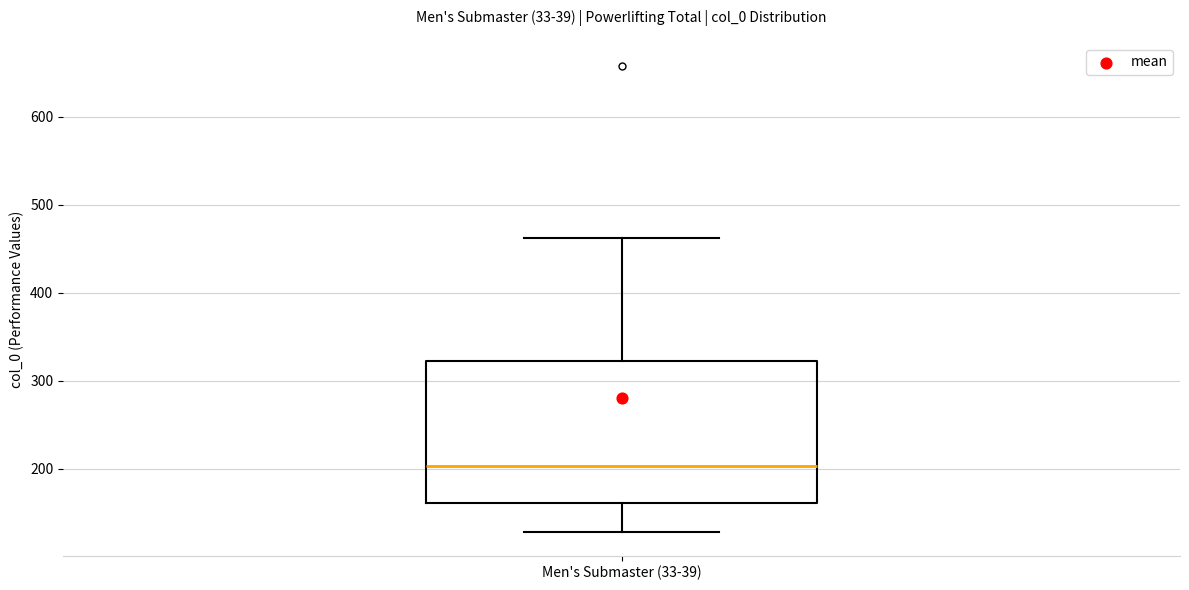

Transcribe this box plot: give where the median line is, the range the box spans, and where the two whiskers end, as read against the y-axis. The values are not printed on the chart, so give them approximately, as read against the axis.

median 200, box 160 to 320, whiskers 130 to 460